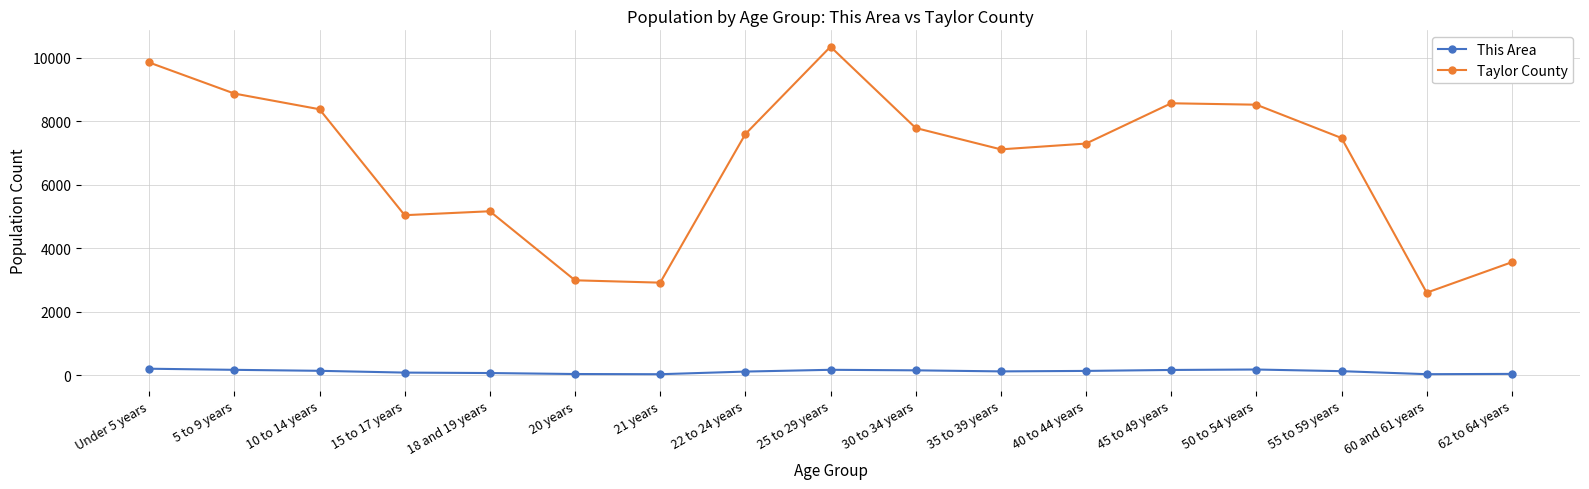

Which series changed the most between 25 to 29 years and 45 to 49 years?

Taylor County